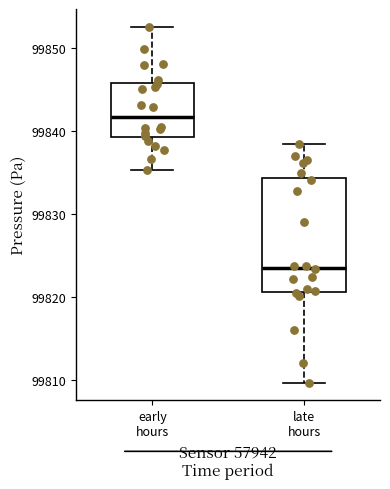

Where is the lower edge of the box for early hours on the y-axis? The values are not printed on the chart, so give them approximately, as read against the axis.

99839